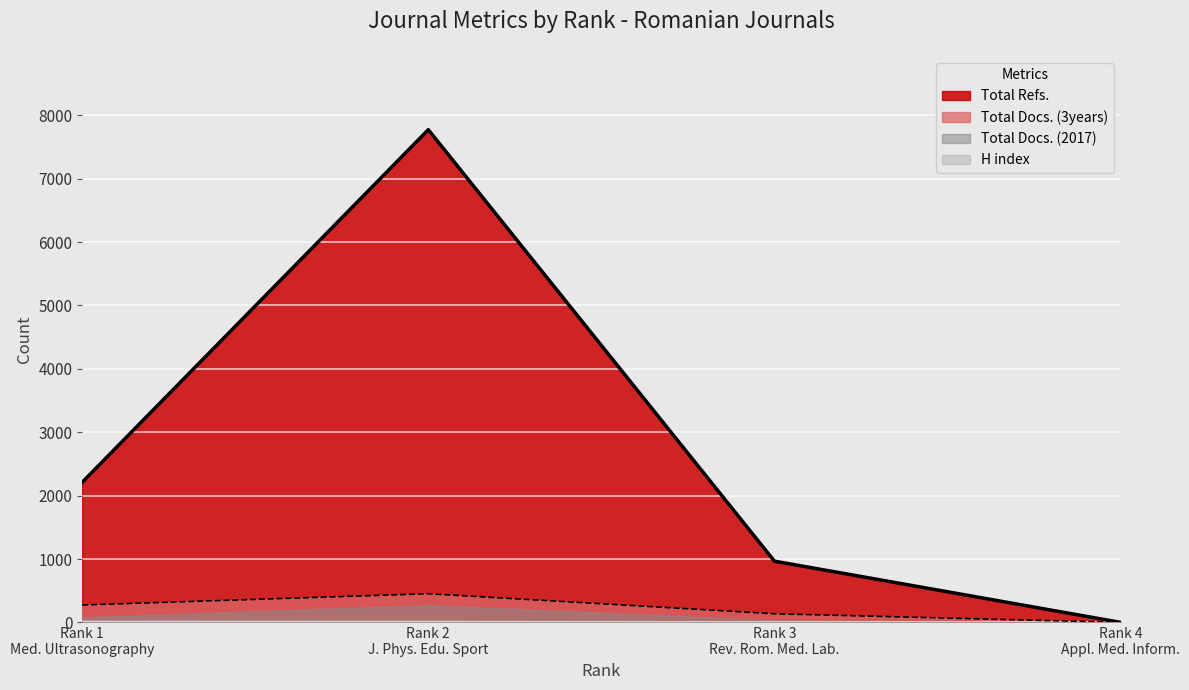

What is the difference between the maximum and minimum values in the Total Refs. series?

7774